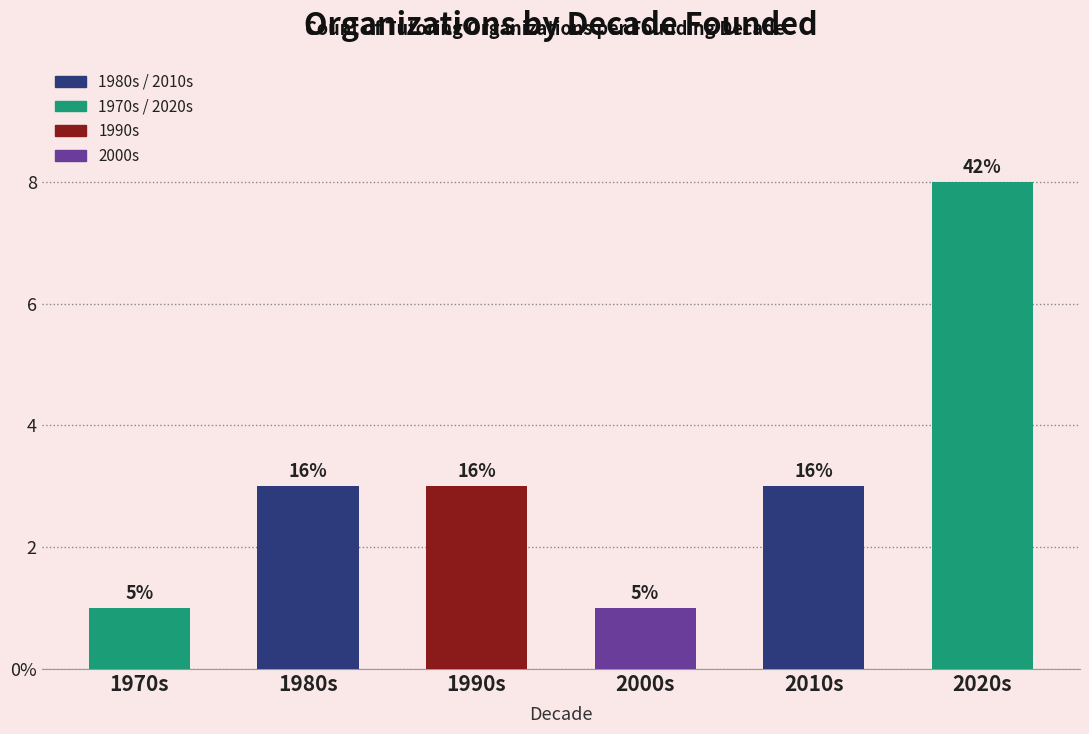

What is the difference between the maximum and second lowest values?

7